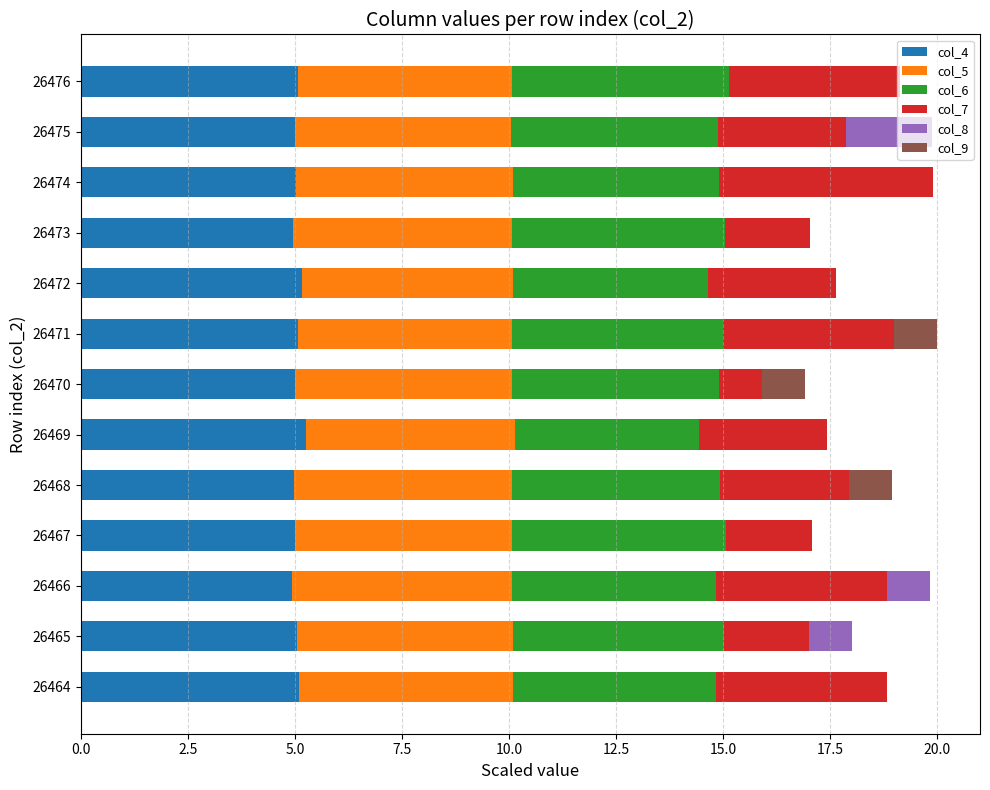

Is it true that col_4 equals 7.8 at 26474?

False